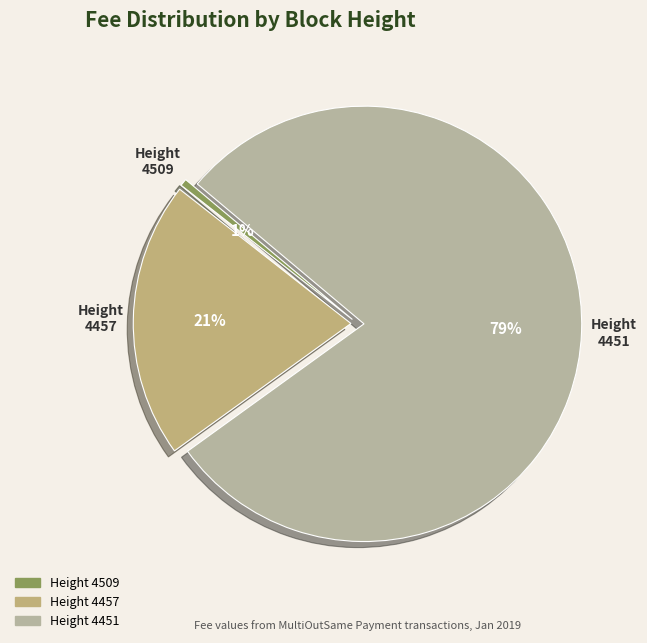

Which has a higher value, Height 4457 or Height 4451?

Height 4451